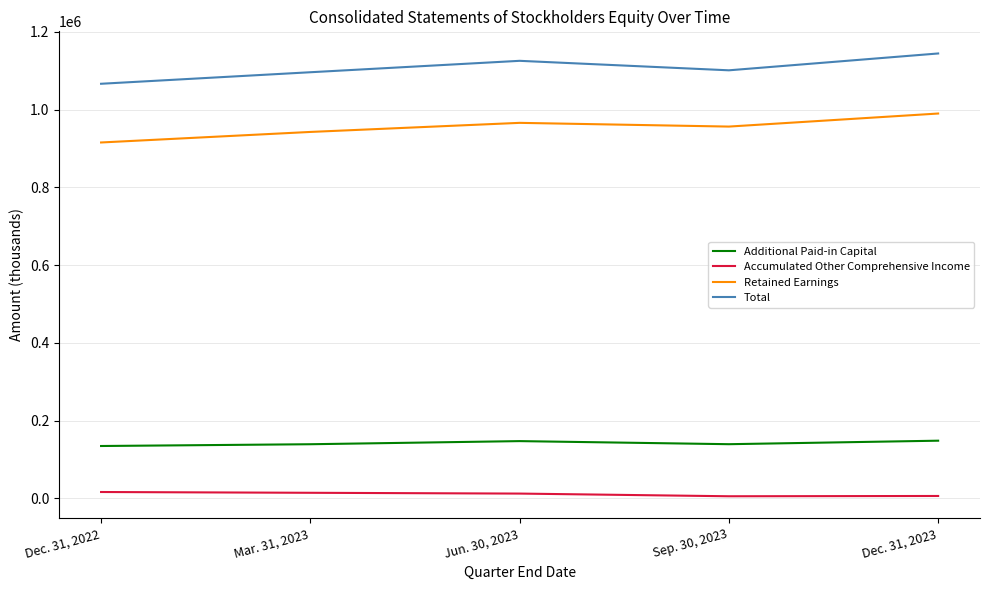

What is the maximum value shown in the chart?

1144182